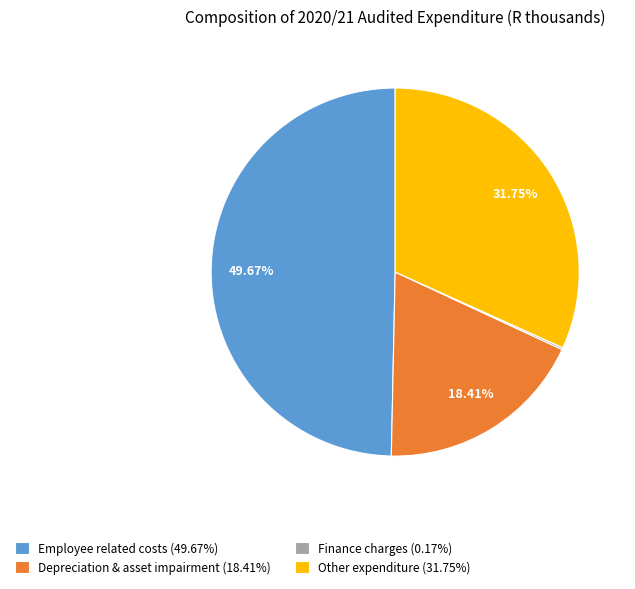

Does Other expenditure (31.75%) represent more than half of the total?

No